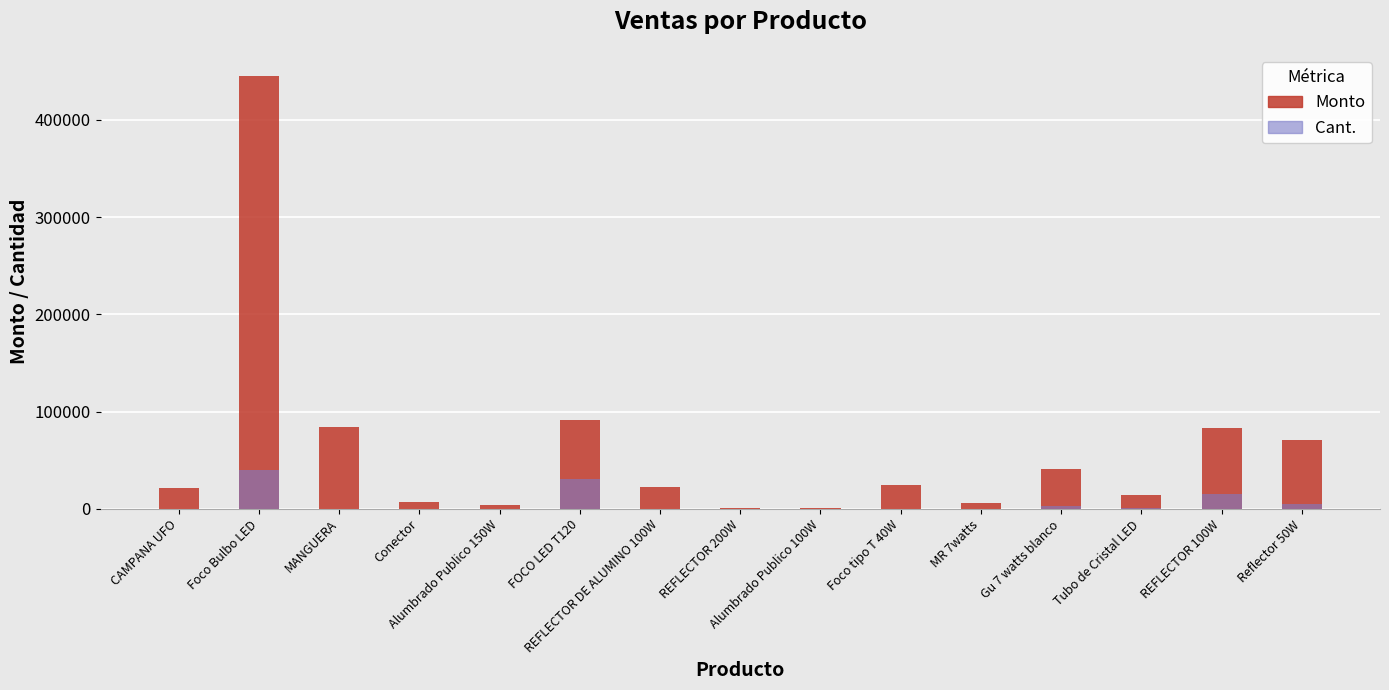

What is the difference between the second highest and minimum values in the Cant. series?

30509